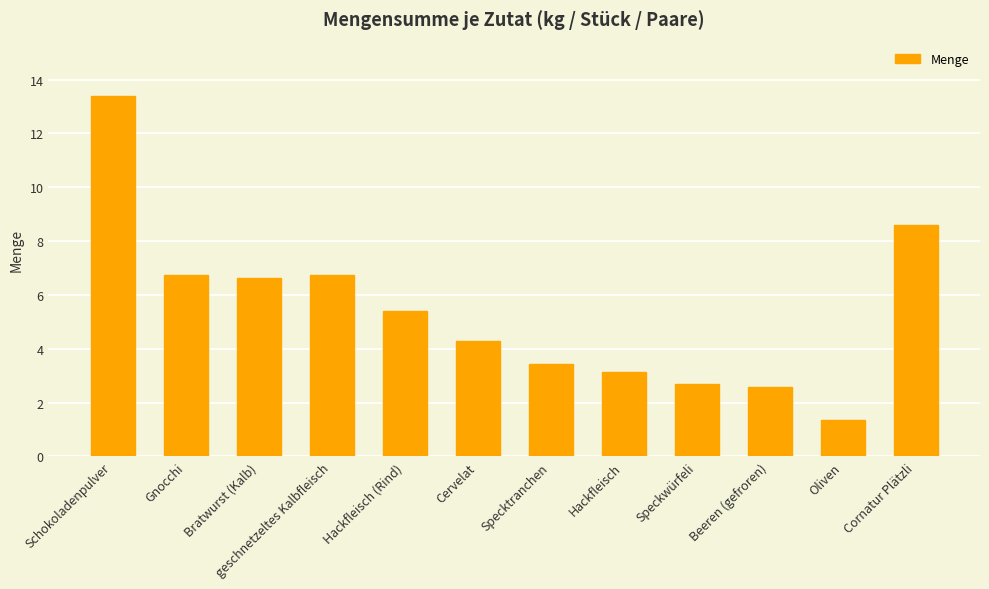

Count the number of data series in this chart.

1